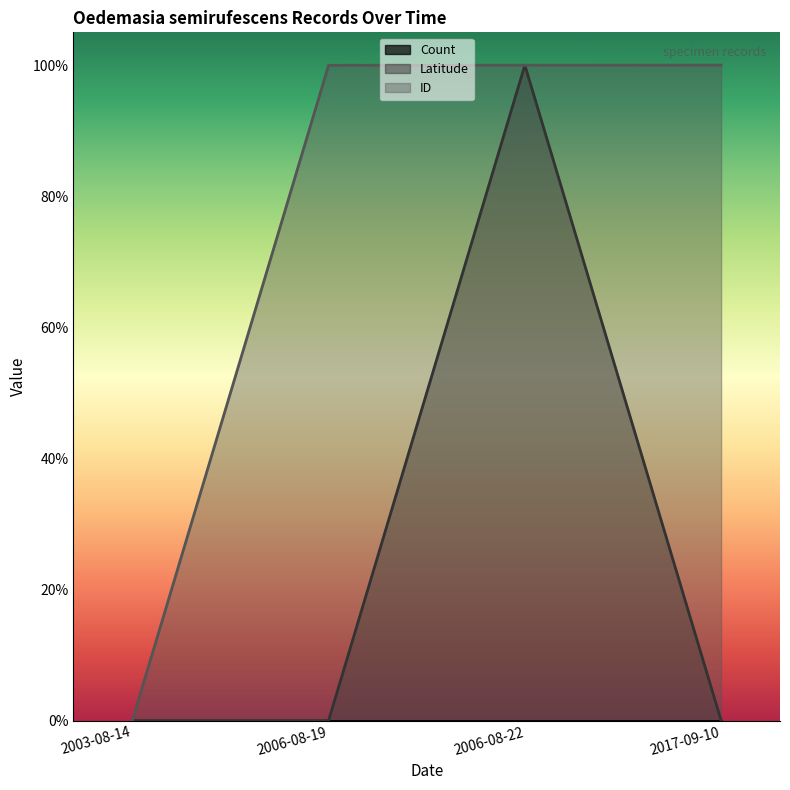

What is the value of the ID point at the 3rd from the left?

1.0